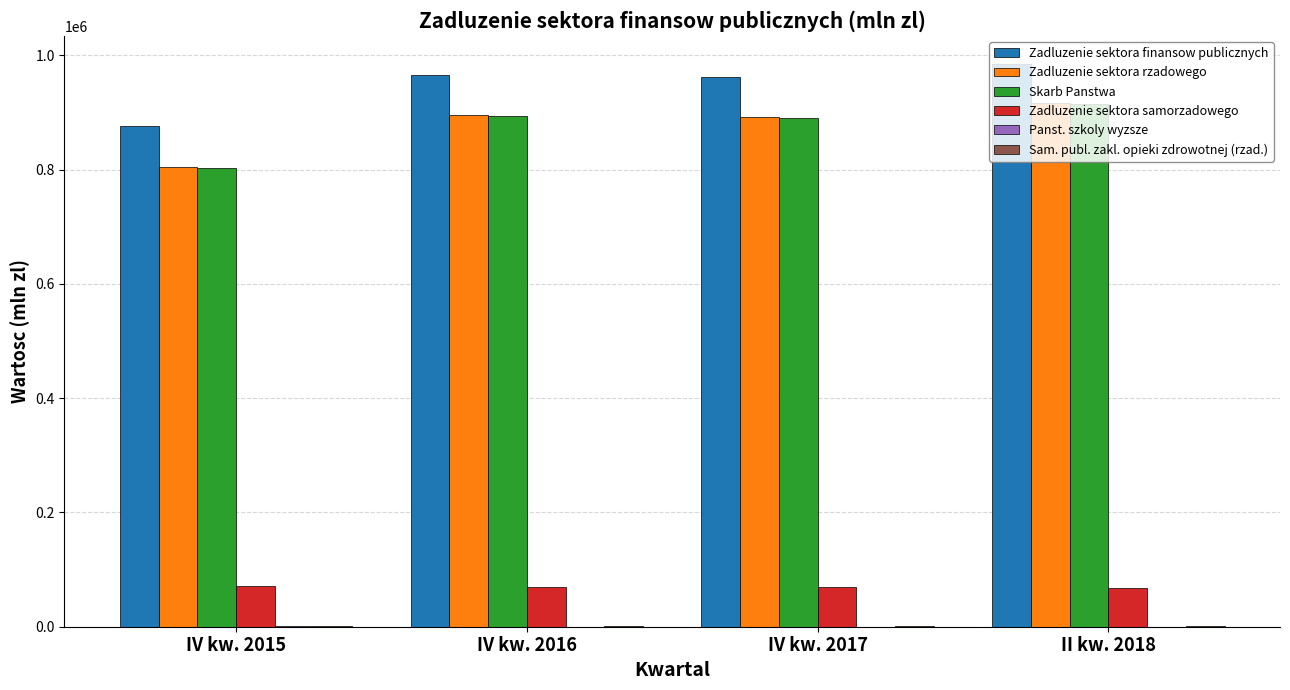

Which label corresponds to the largest value in the chart?

II kw. 2018